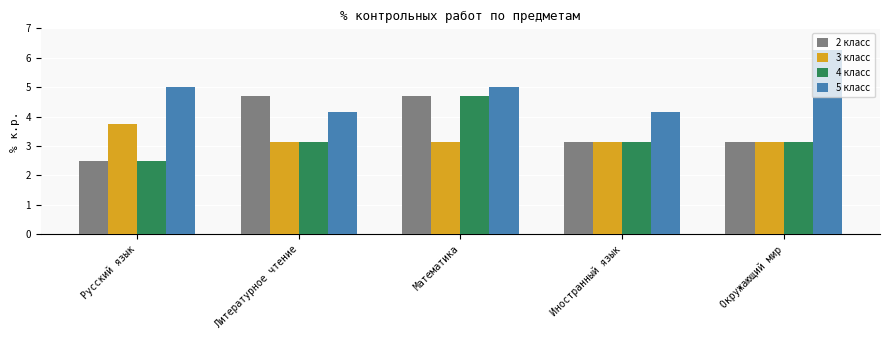

Are the bars horizontal?

No